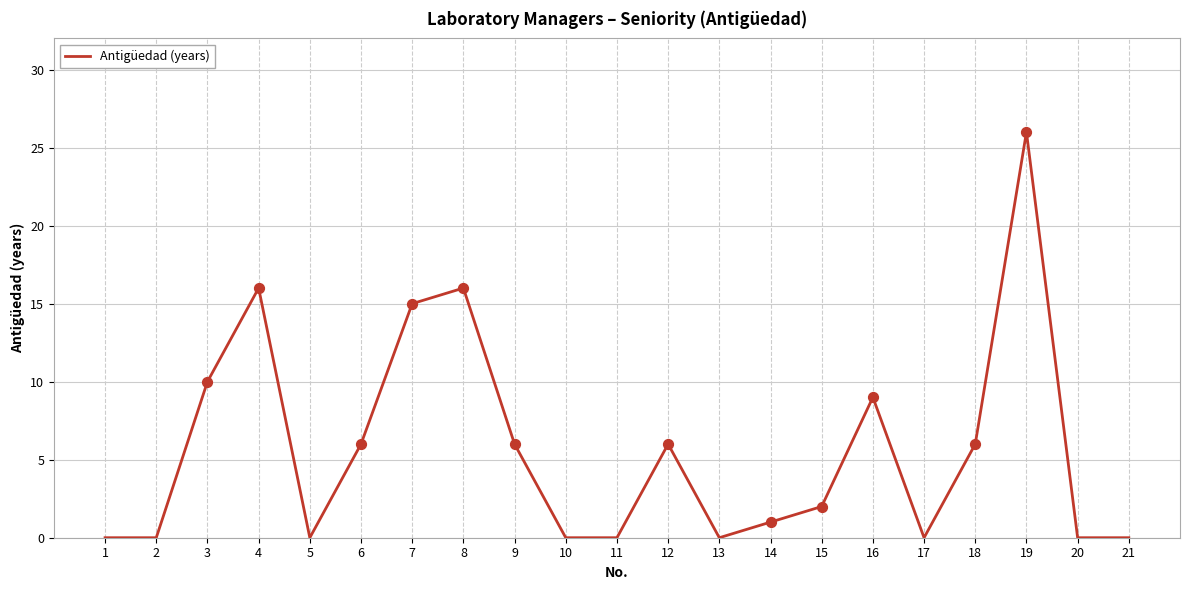

What is the change in value from 2 to 19?

+26